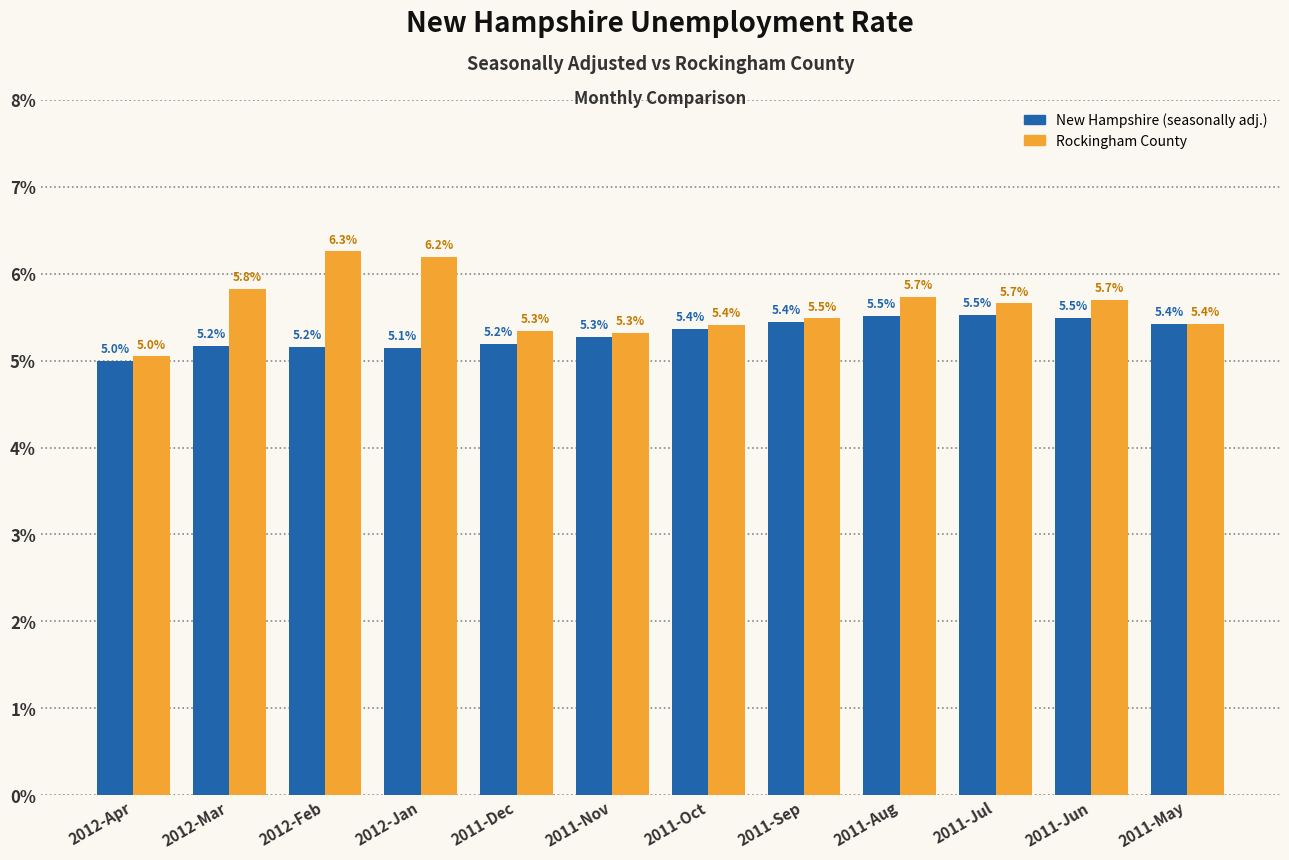

Reading left to right, extract all data points from this chart.

New Hampshire (seasonally adj.): 5.0	5.2	5.2	5.1	5.2	5.3	5.4	5.4	5.5	5.5	5.5	5.4
Rockingham County: 5.0	5.8	6.3	6.2	5.3	5.3	5.4	5.5	5.7	5.7	5.7	5.4